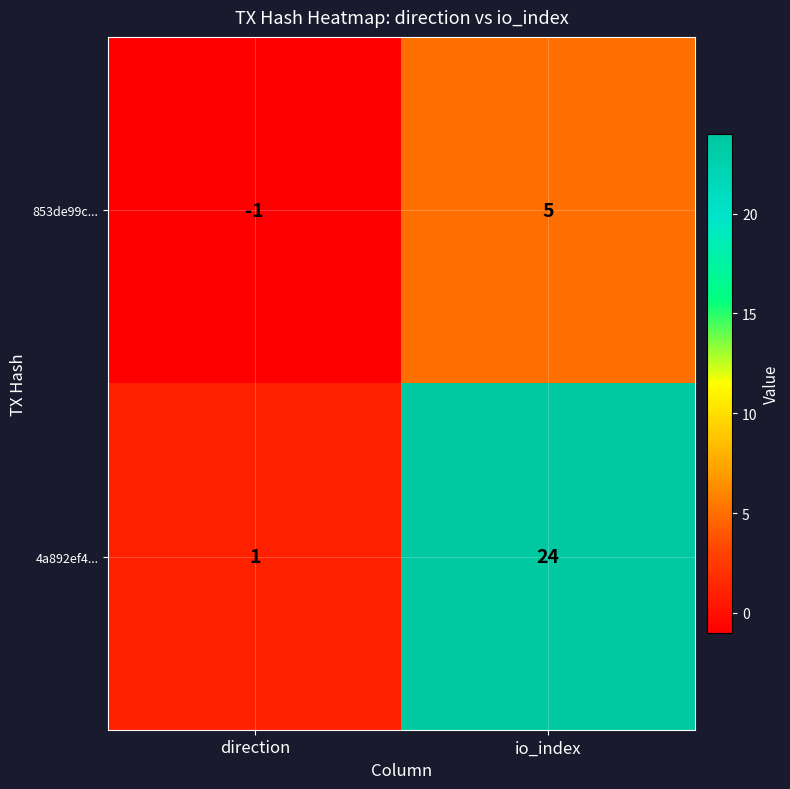

At io_index, list the series in order from largest to smallest.

4a892ef4..., 853de99c...